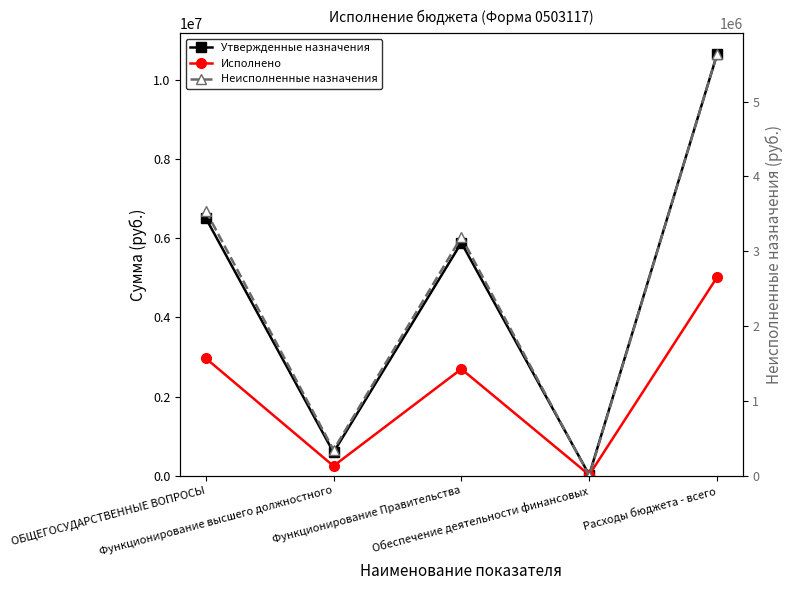

List the series in order of their peak value, lowest first.

Исполнено, Неисполненные назначения, Утвержденные назначения